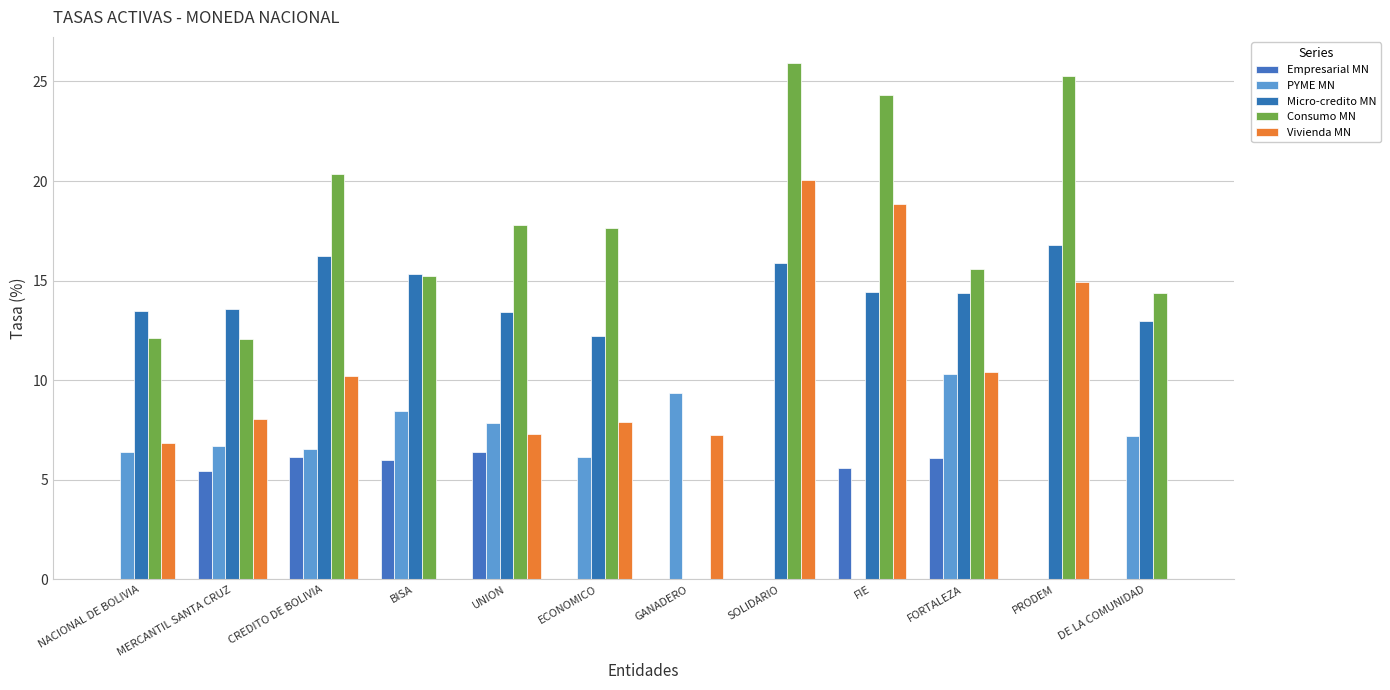

At how many categories does at least one series exceed 21?

3